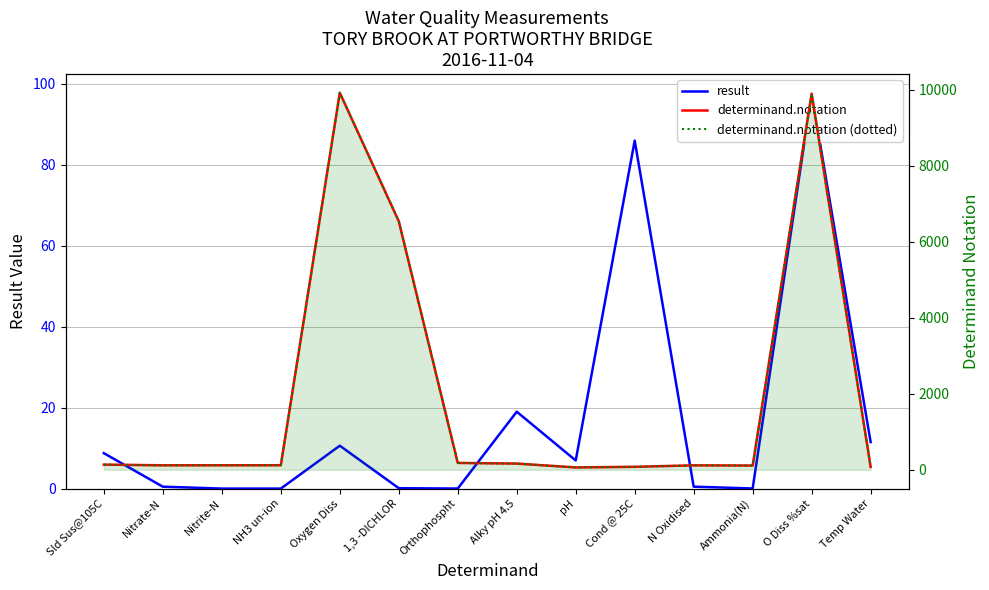

How many data points in result are less than 6?

7